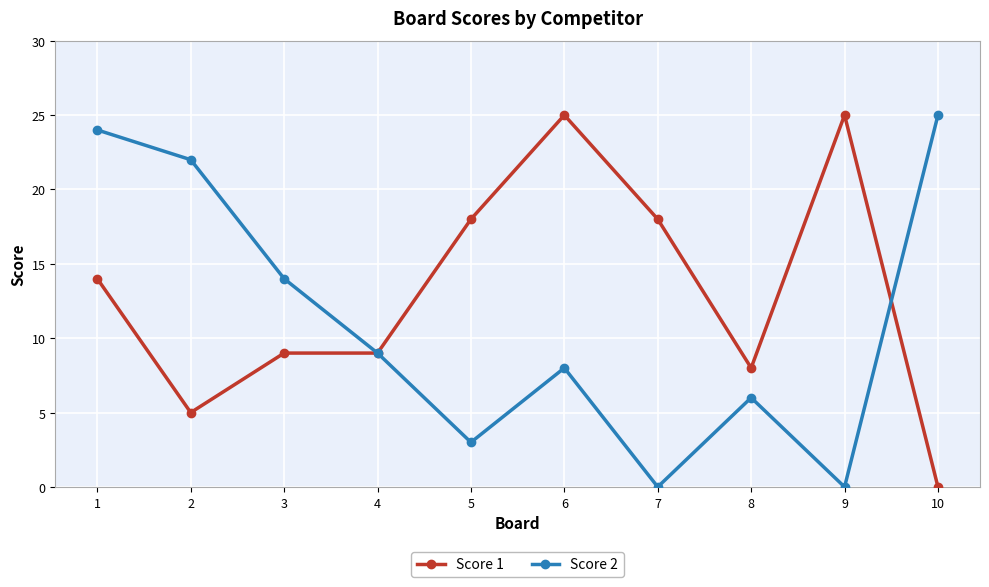

What are all the series names shown in the legend?

Score 1, Score 2